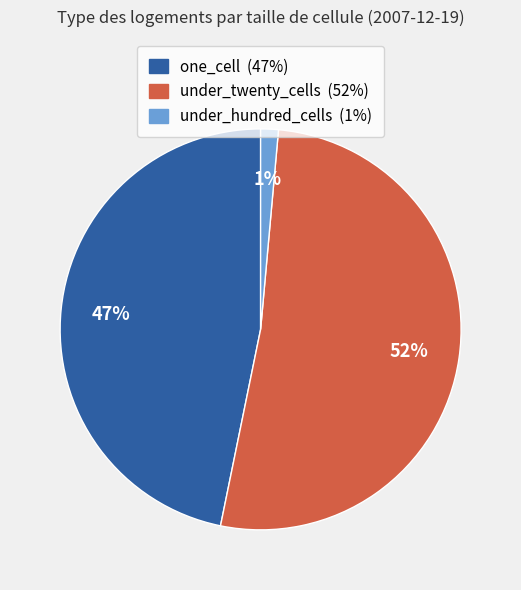

Is there a majority slice in this chart?

Yes